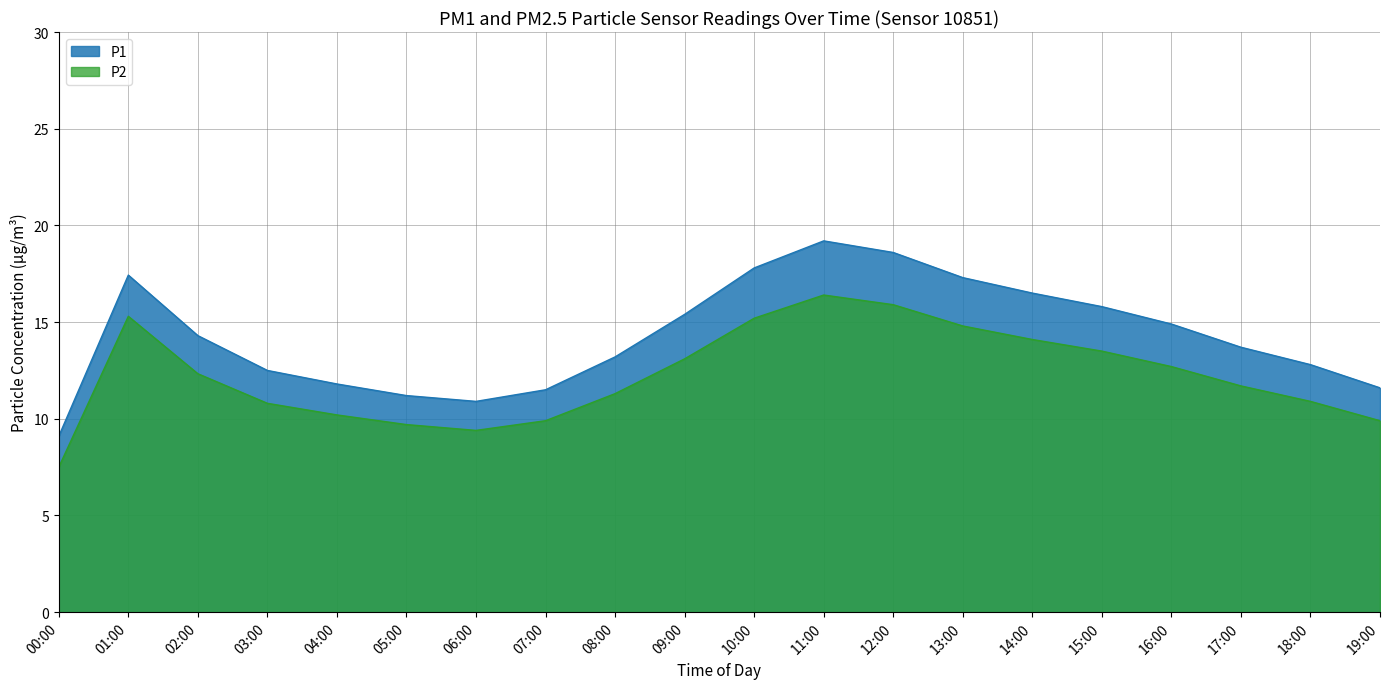

At which label does P1 first exceed 14?

01:00